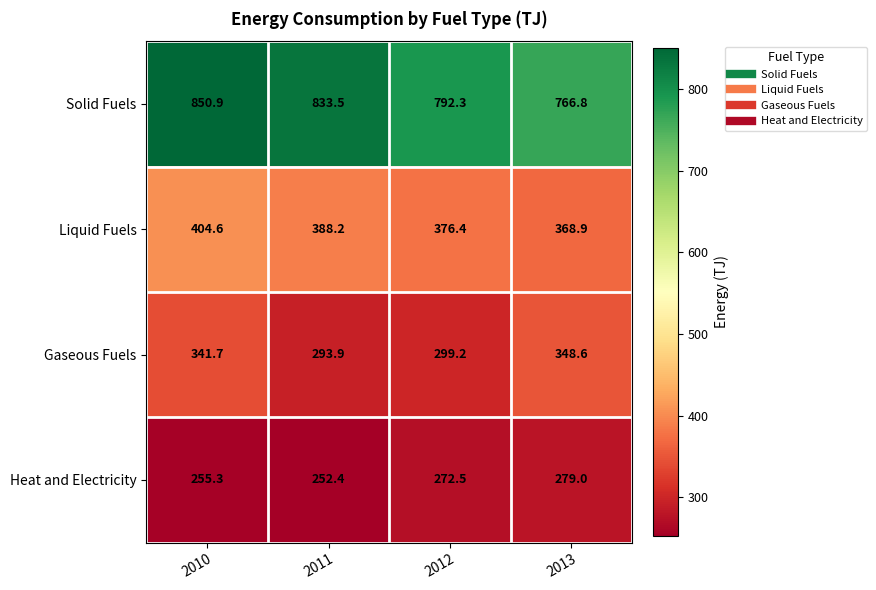

Which series changed the most between 2010 and 2012?

Solid Fuels